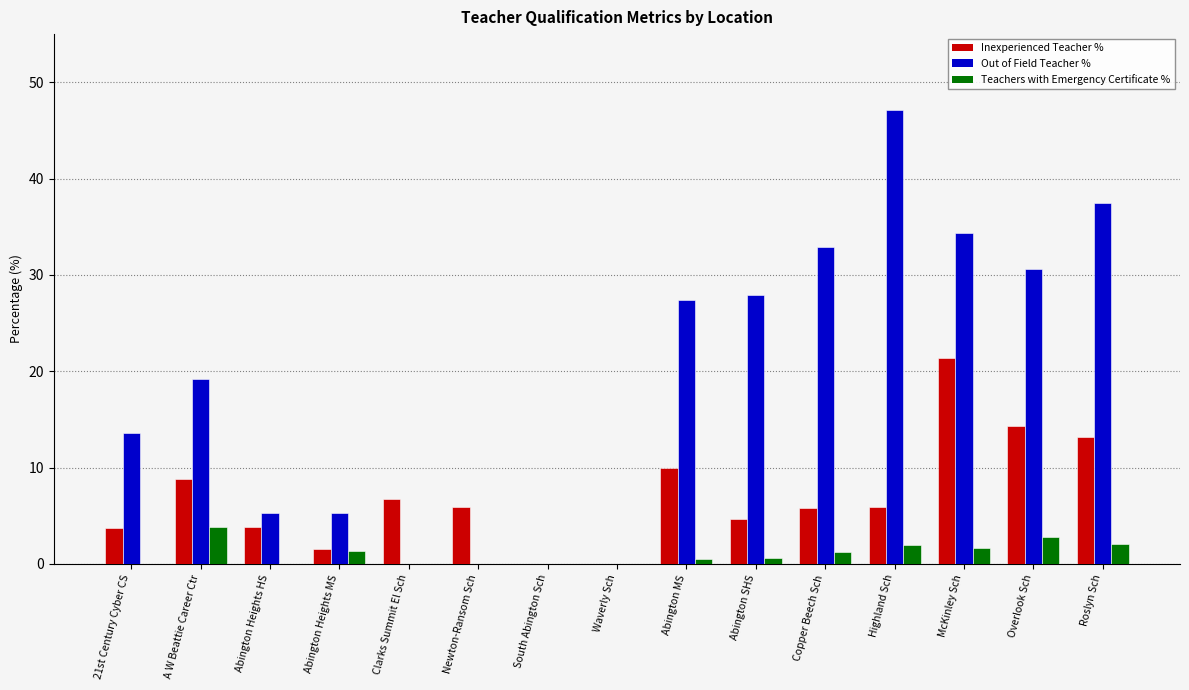

What is the sum of all Out of Field Teacher % values?

281.2